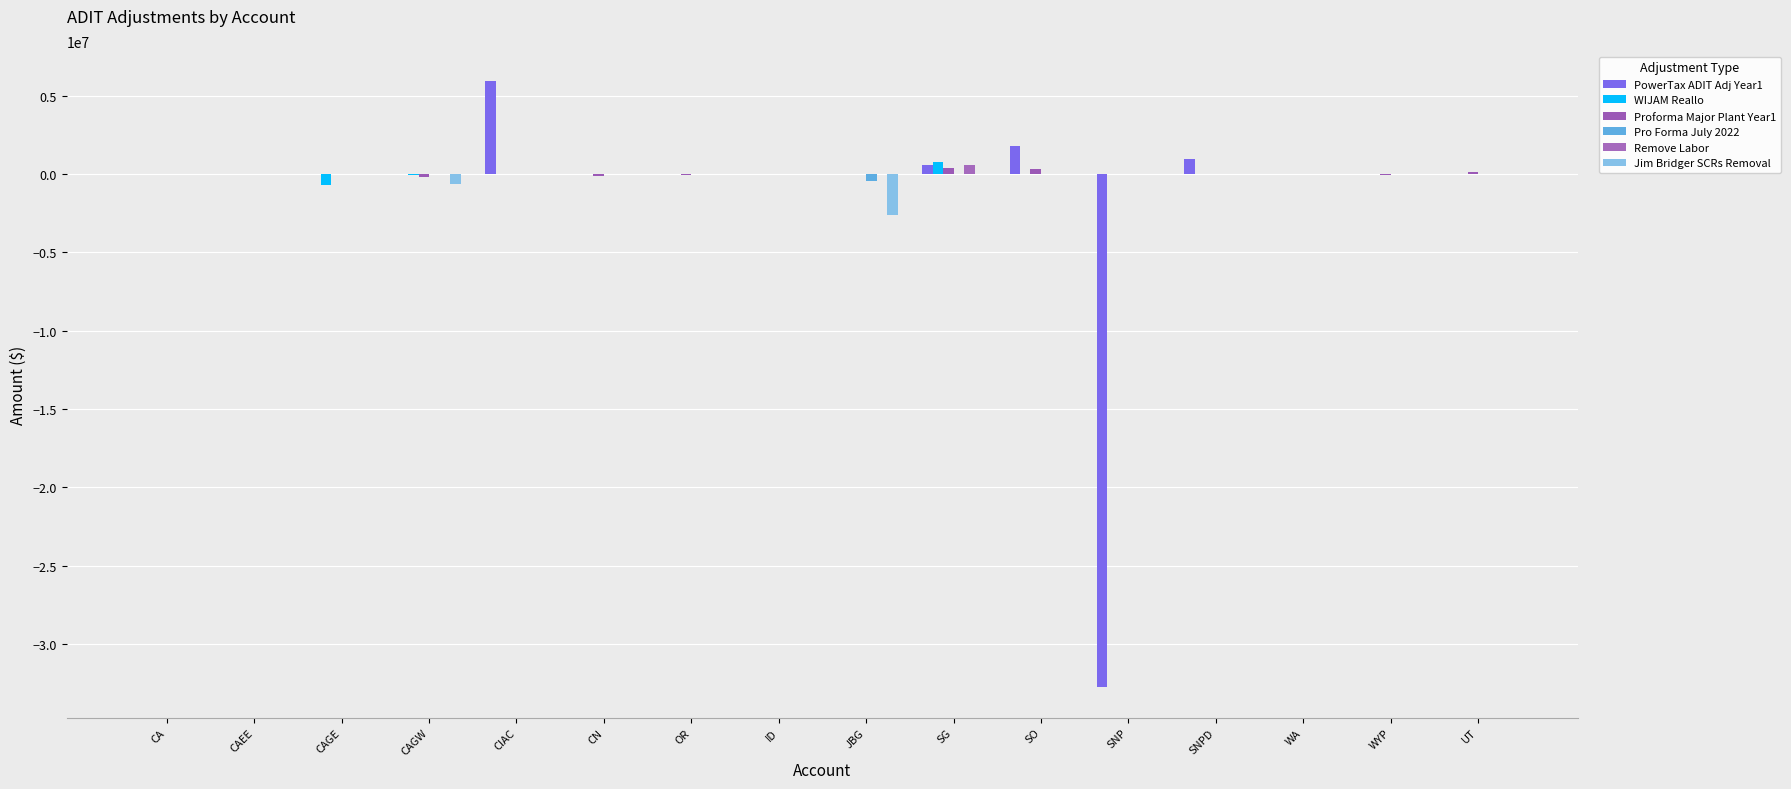

What is the average value of the Pro Forma July 2022 series?

-29014.8